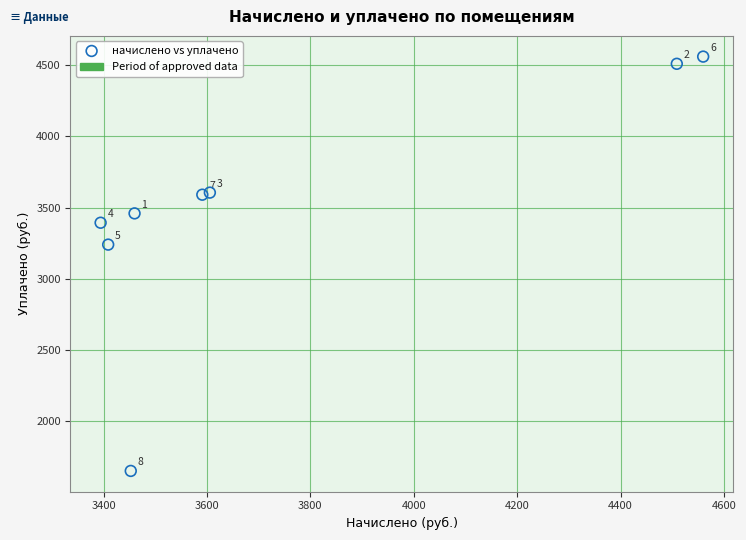

What is the average X value?

3747.6